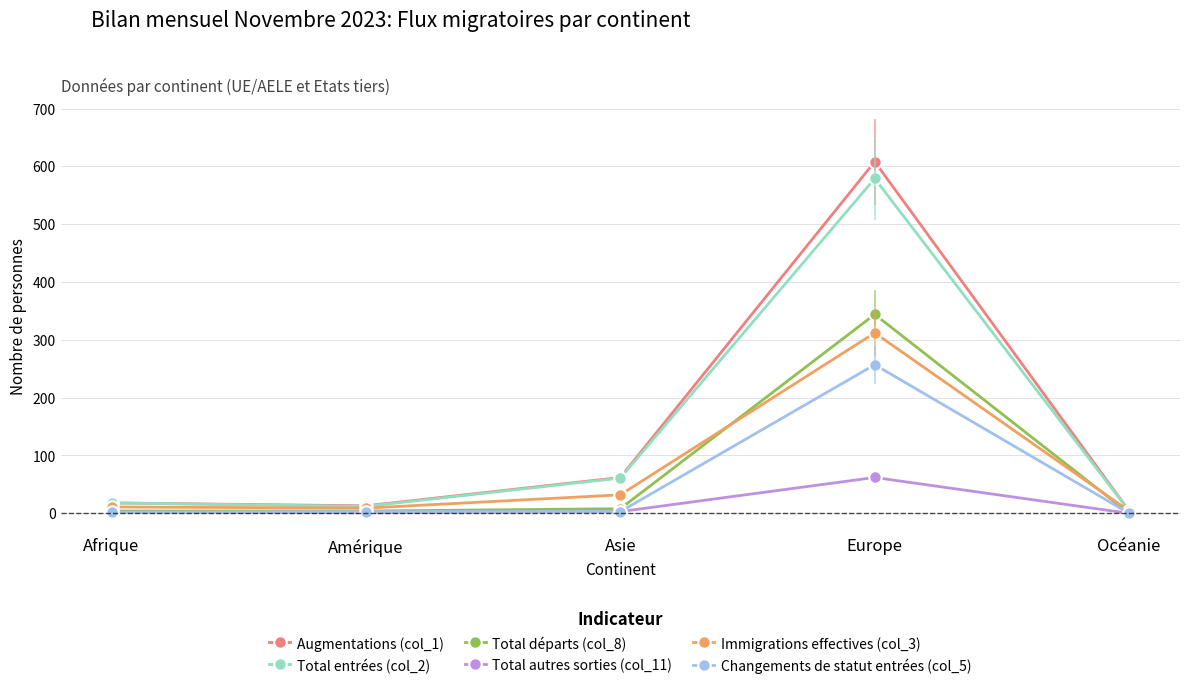

Which series has the largest range (max minus min)?

Augmentations (col_1)